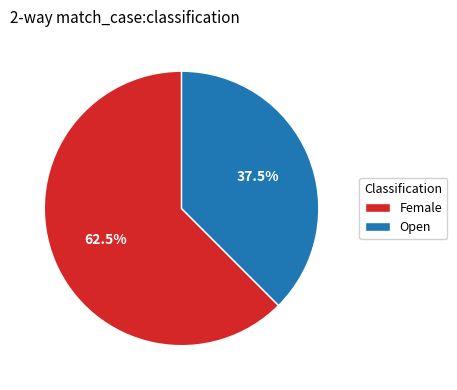

Which has a higher value, Open or Female?

Female